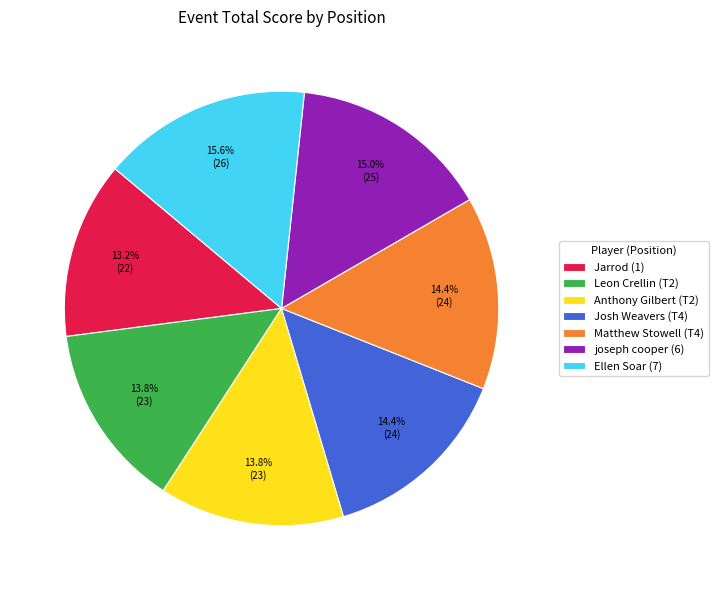

Is Leon Crellin (T2) the majority of the pie?

No